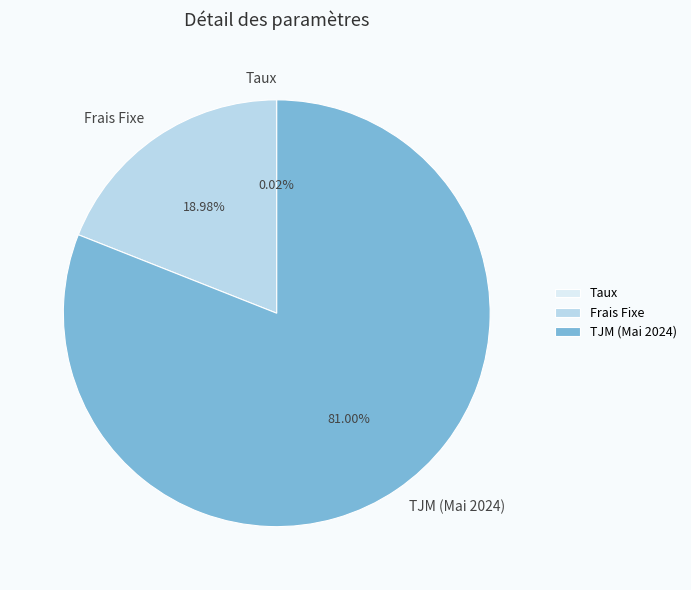

What is the ratio of the value at TJM (Mai 2024) to the value at Frais Fixe?

4.3